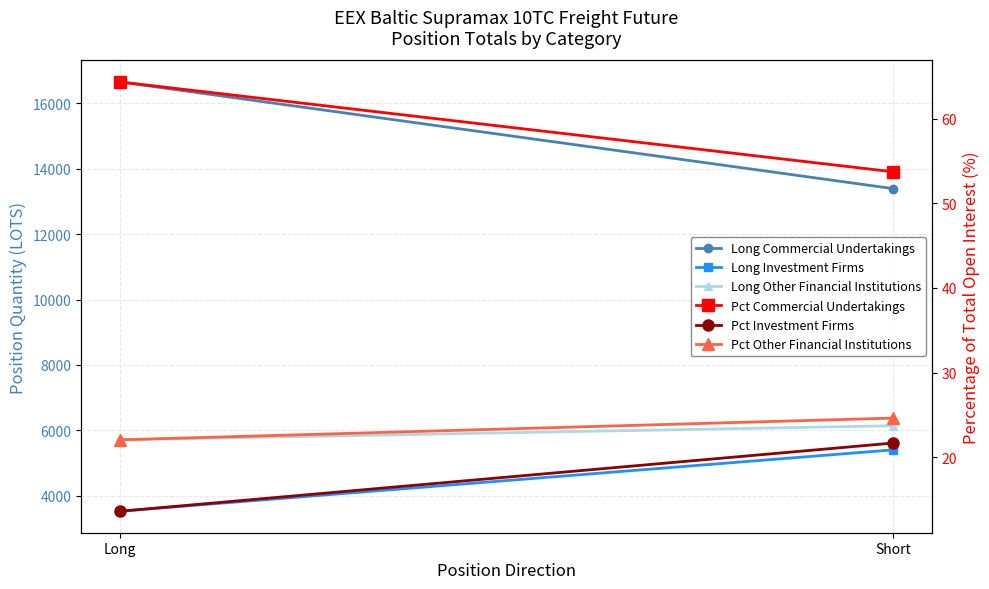

Which category has the highest value in the Pct Investment Firms series?

Short